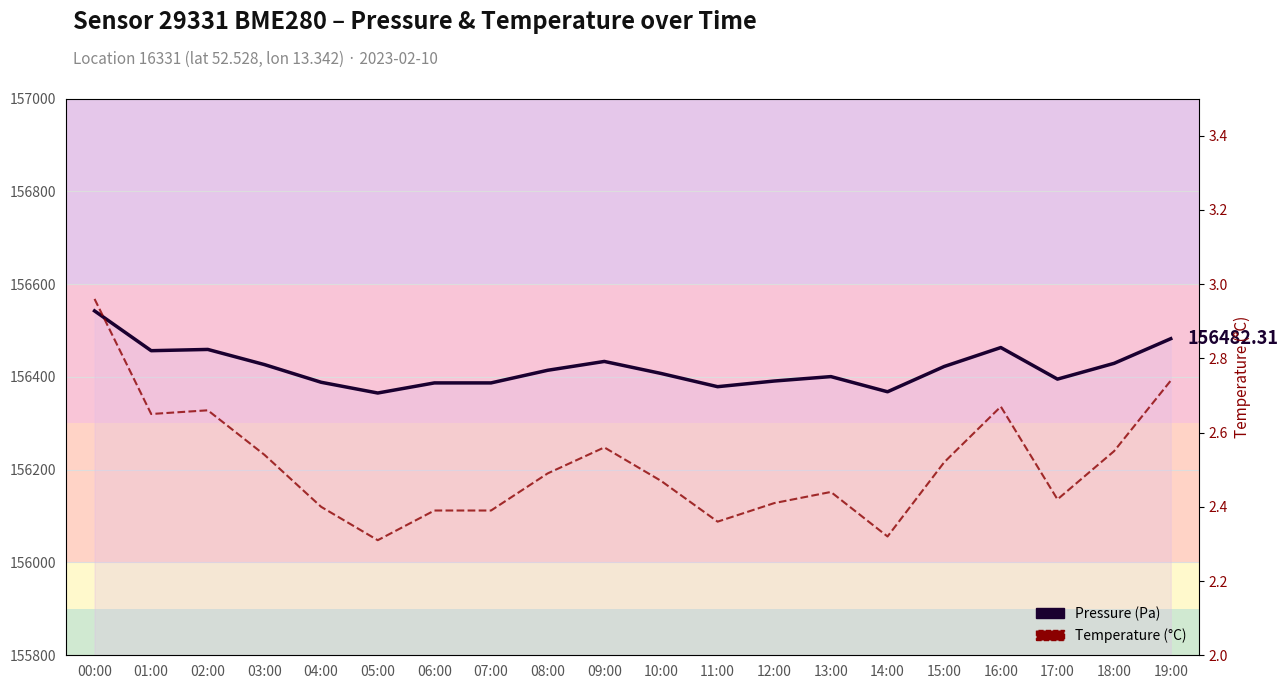

At which category does temperature reach its first local valley?

01:00